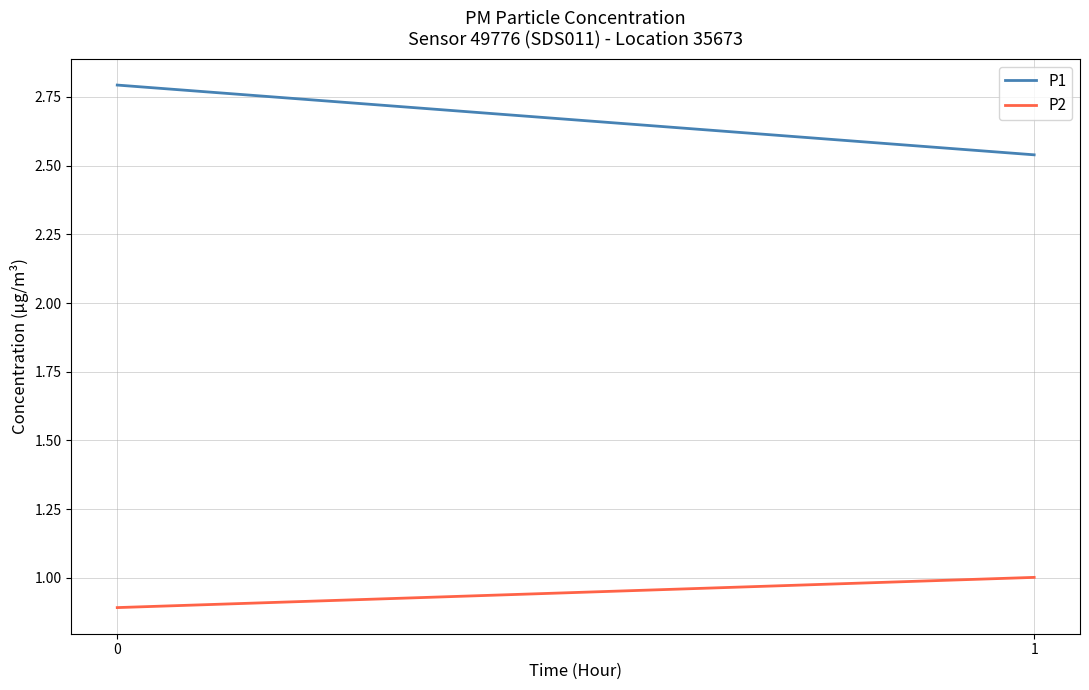

What is the difference between the maximum and minimum values in the P2 series?

0.1